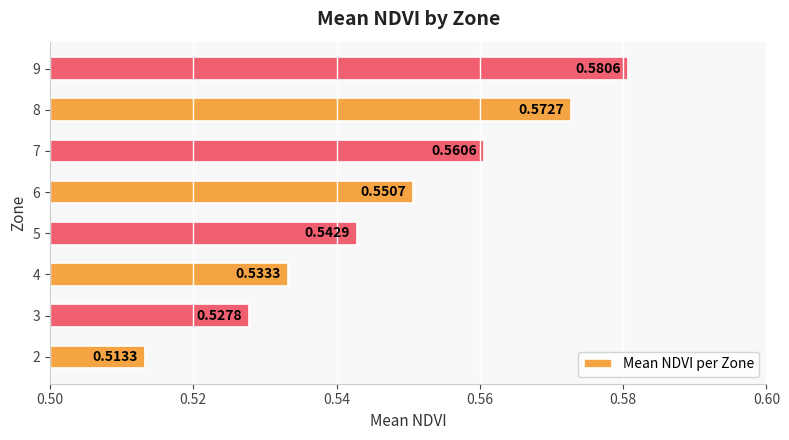

What is the sum of all values?

4.4